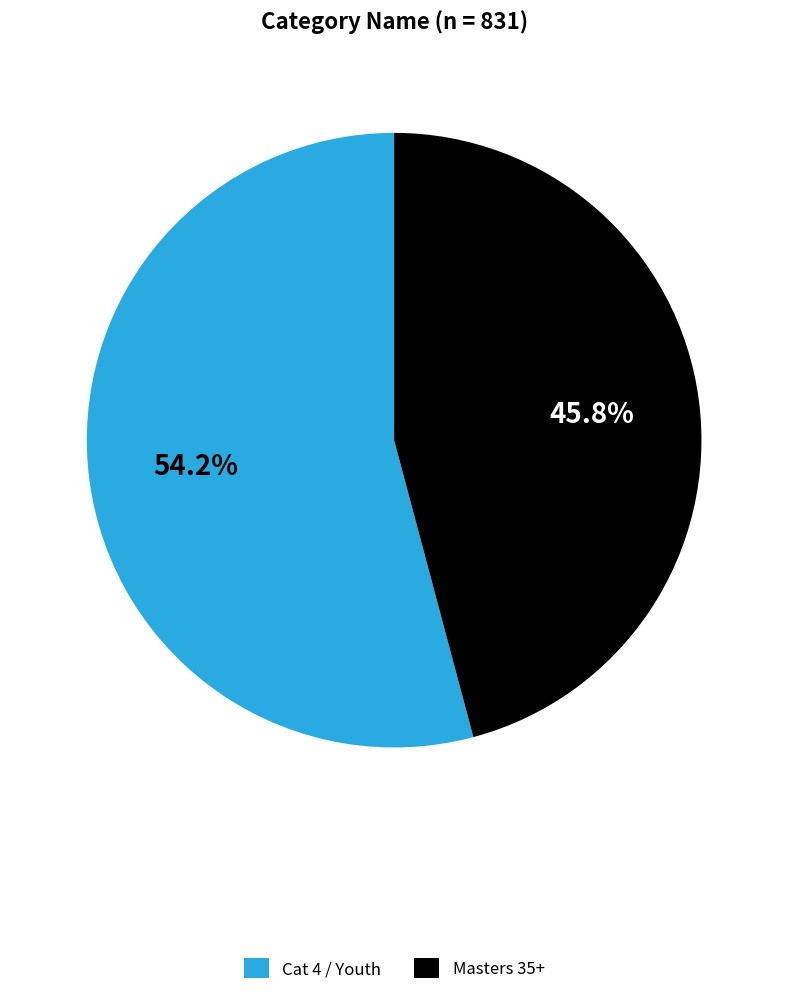

To the nearest percent, what is the difference between the largest and smallest slice percentages?

8%